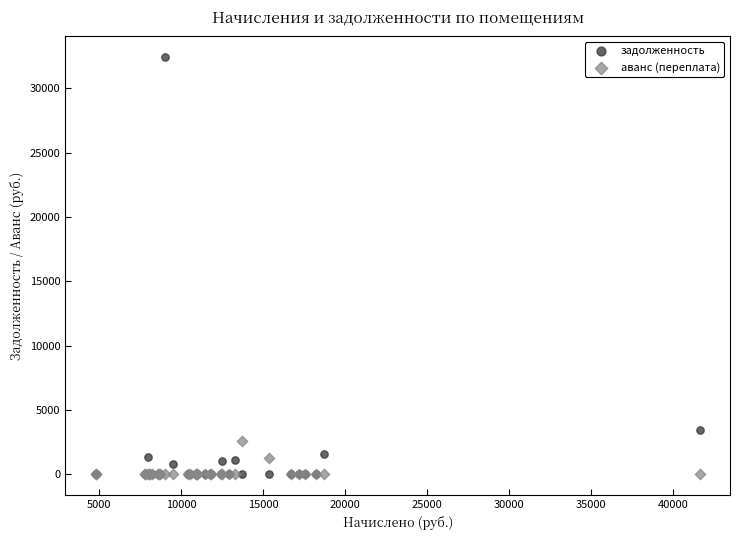

Which series reaches the maximum Y coordinate?

задолженность